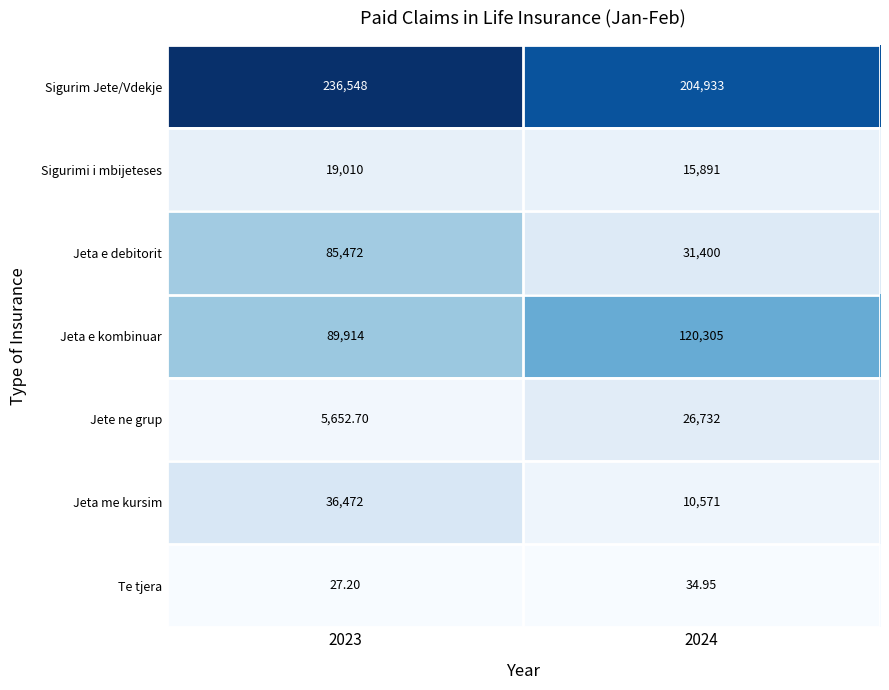

Which series changed the most between 2023 and 2024?

Jeta e debitorit